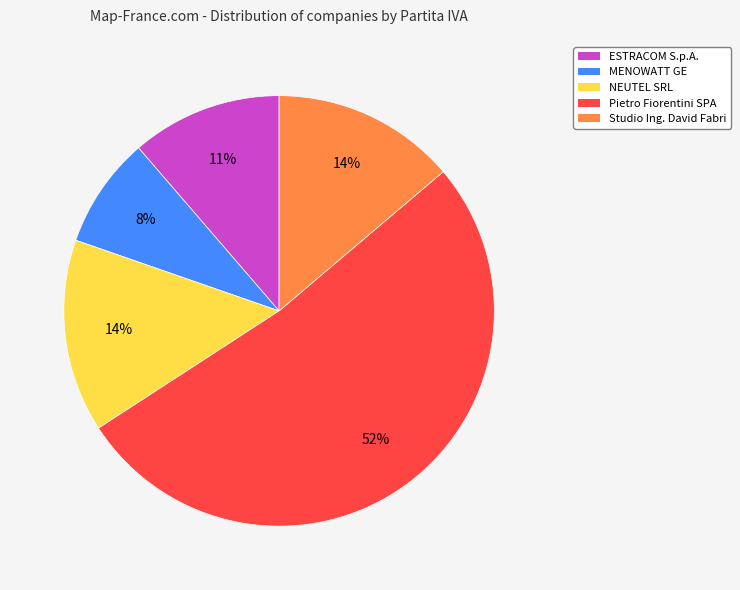

To the nearest percent, what is the average slice percentage?

20%